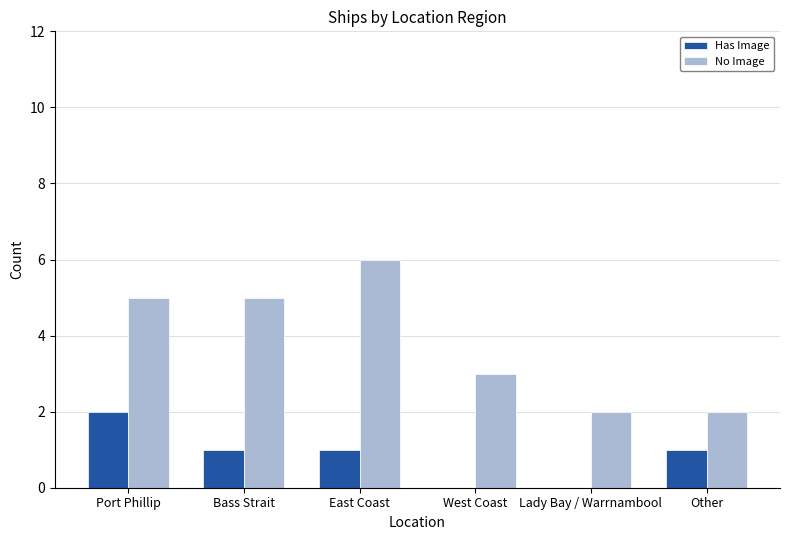

Is it true that No Image equals 2 at Other?

True